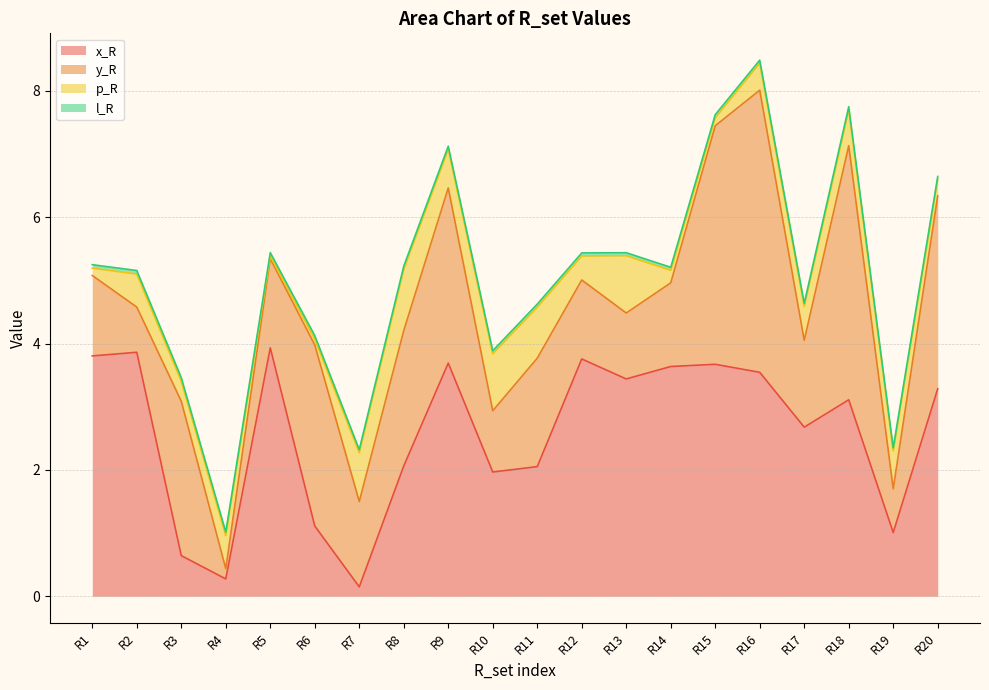

What is the difference between the y_R values at R1 and R11?

0.4